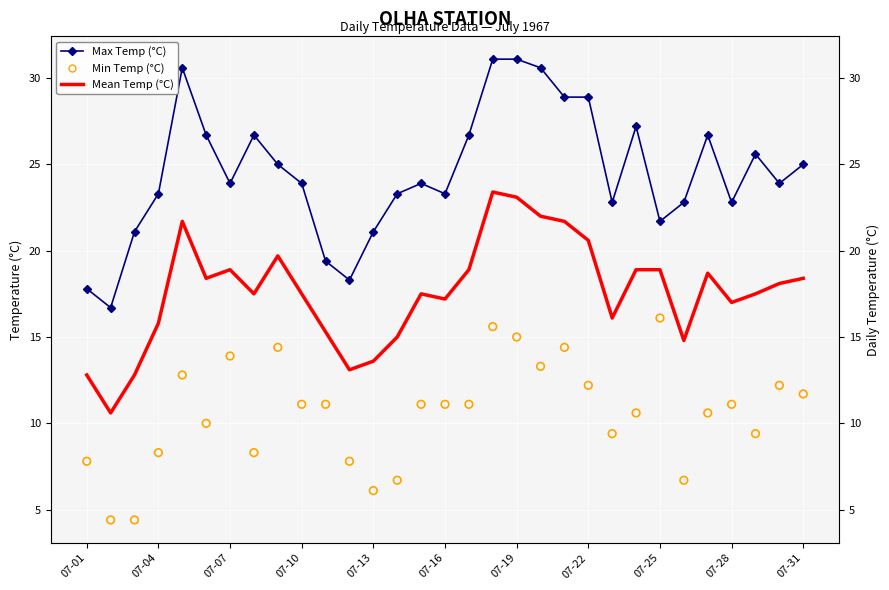

What is the total value across all series at 07-01?

38.4